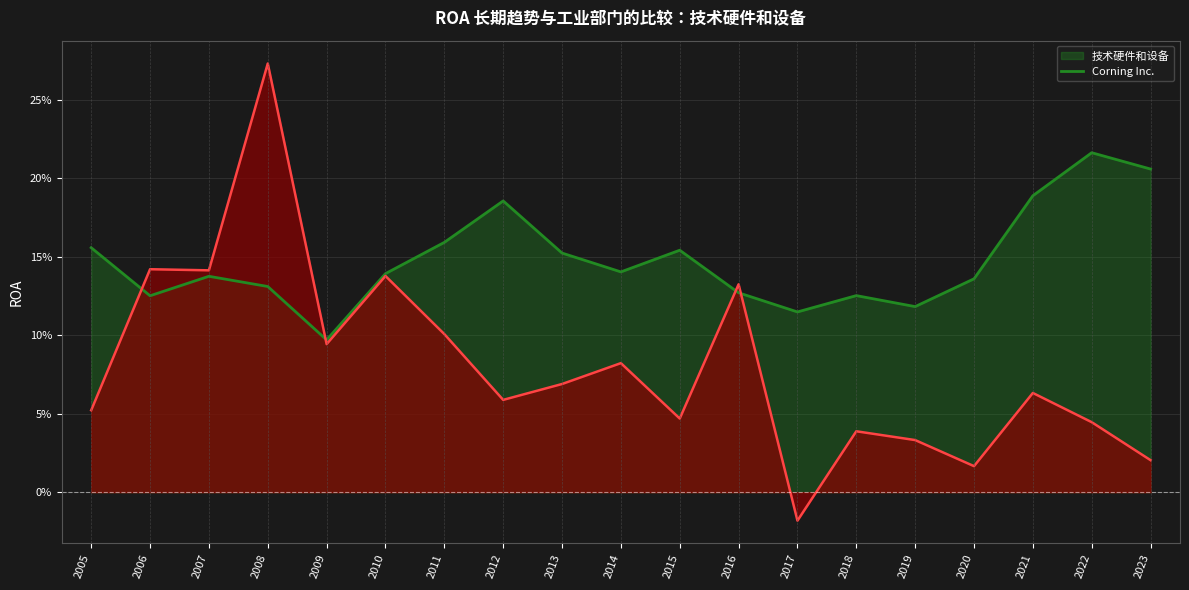

Which category has the highest value in the 技术硬件和设备 series?

2022